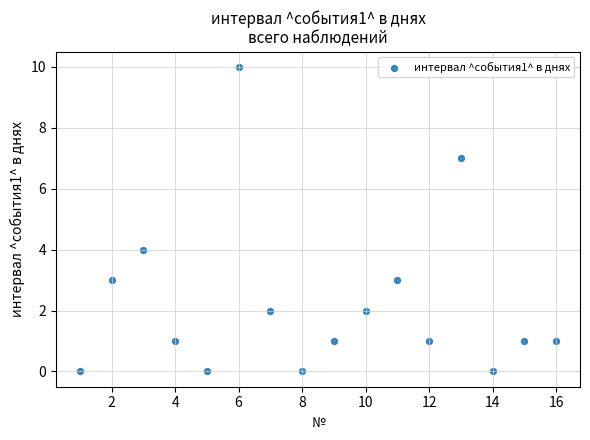

What Y value in the scatter plot is closest to 5?

4